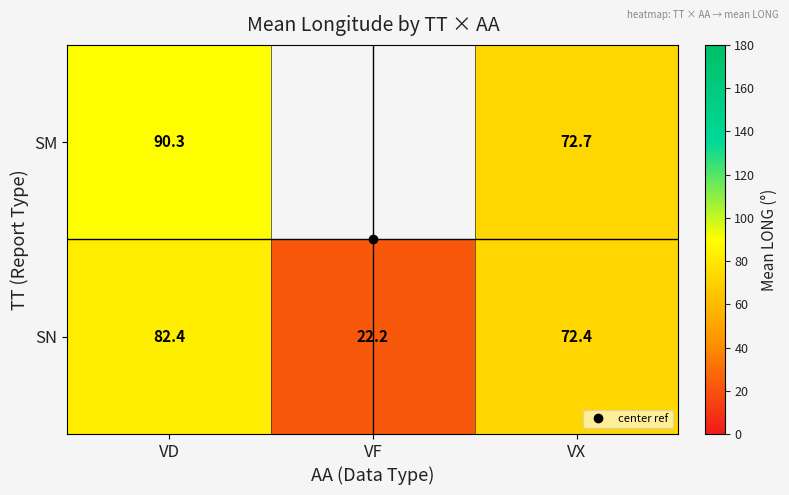

At VD, list the series in order from largest to smallest.

SM, SN